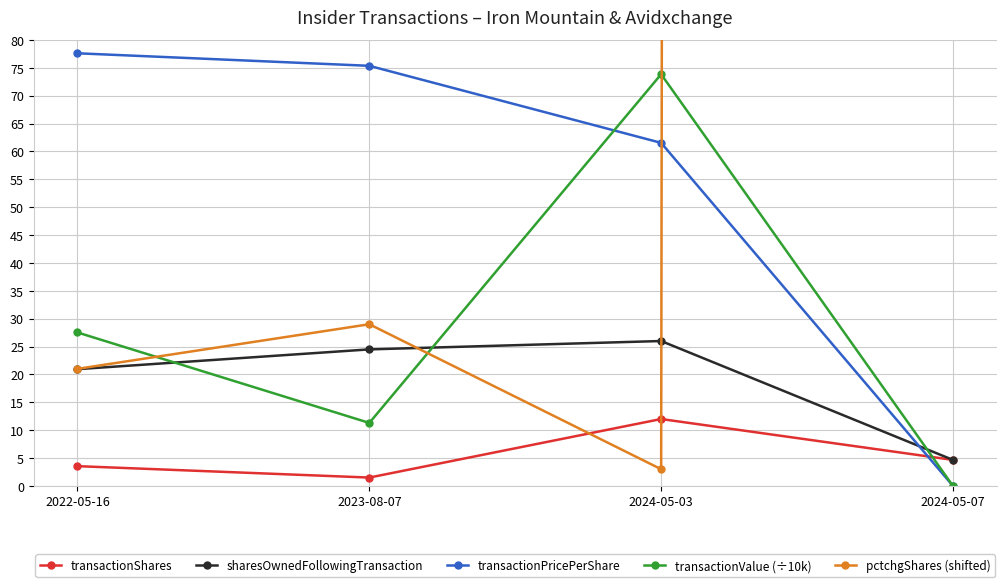

At which label is transactionShares closest to 6?

2024-05-07